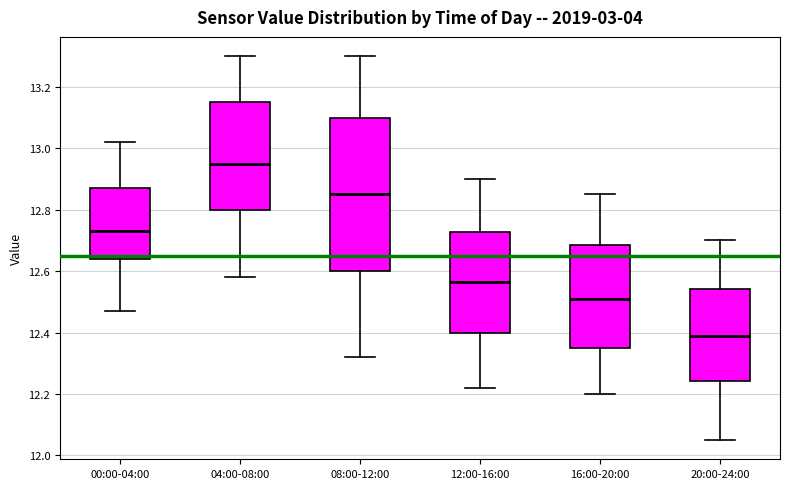

Comparing the boxes themselves (not the whiskers), which one is the tallest?

08:00-12:00